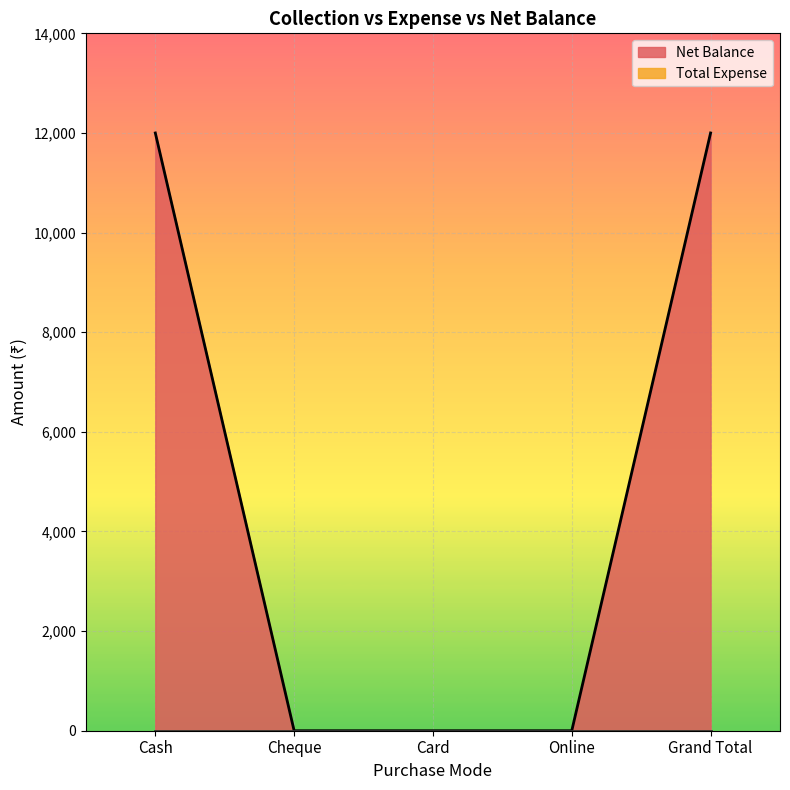

Between Grand Total and Card, which is larger?

Grand Total